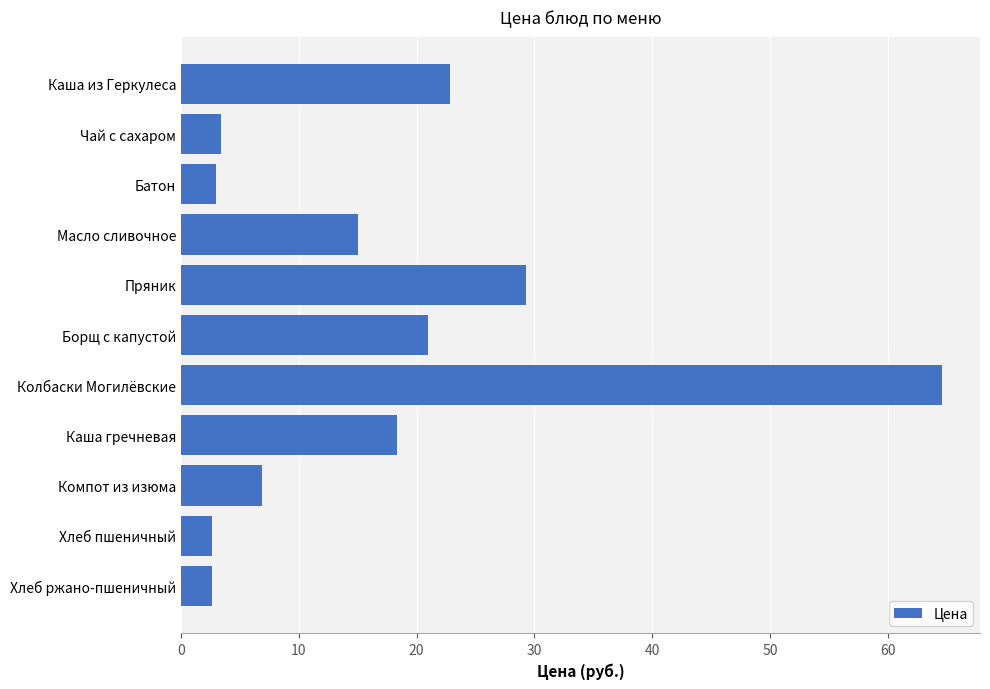

What is the greatest value displayed?

64.6